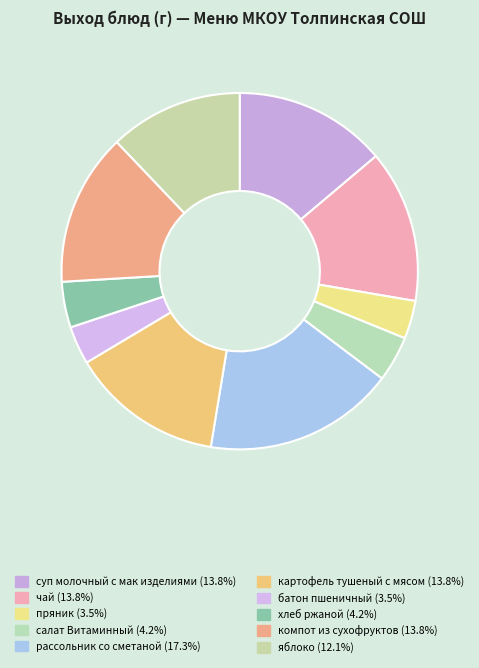

What percentage do яблоко and батон пшеничный together represent?

15.6%